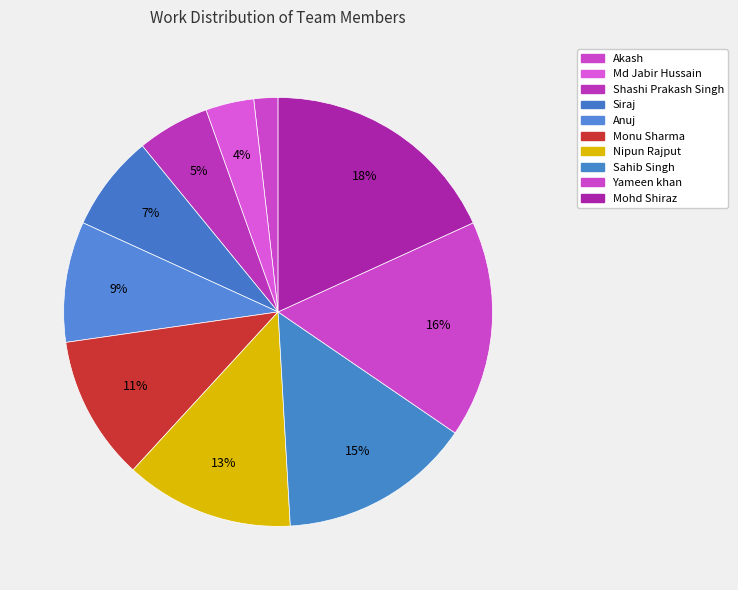

How many segments does this pie chart have?

10